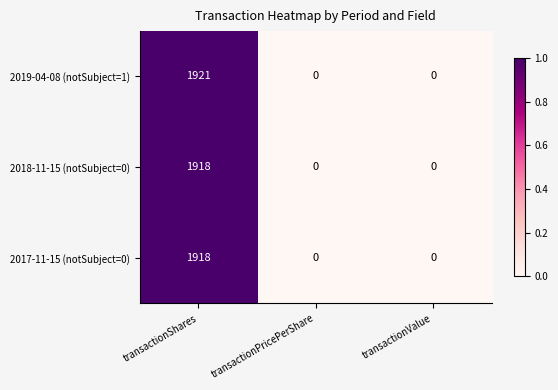

Which series changed the most between transactionShares and transactionPricePerShare?

2019-04-08 (notSubject=1)